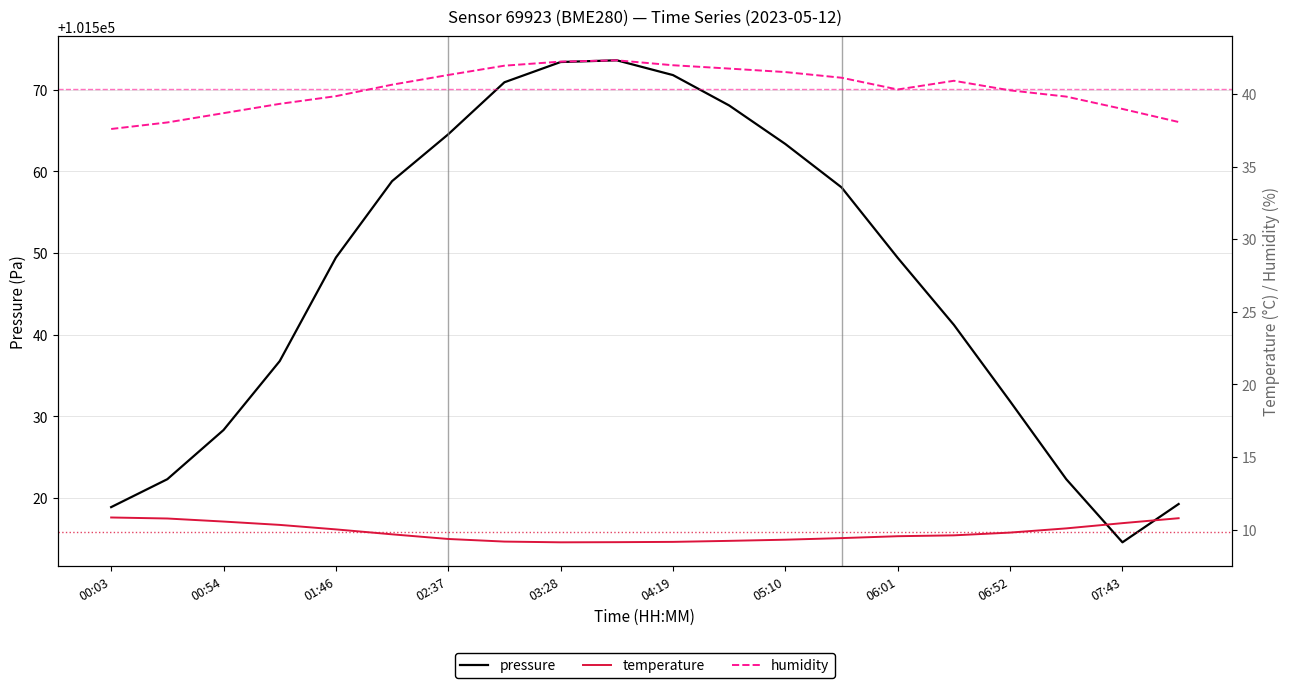

What is the highest value of the pressure series?

101573.6